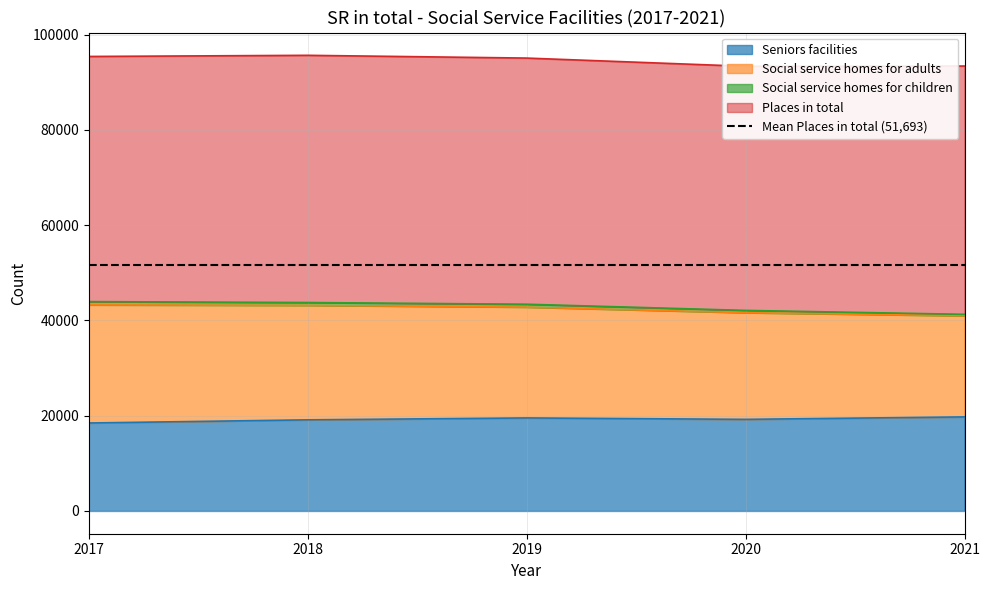

The value of Seniors facilities at 2021 is 19748. True or false?

True